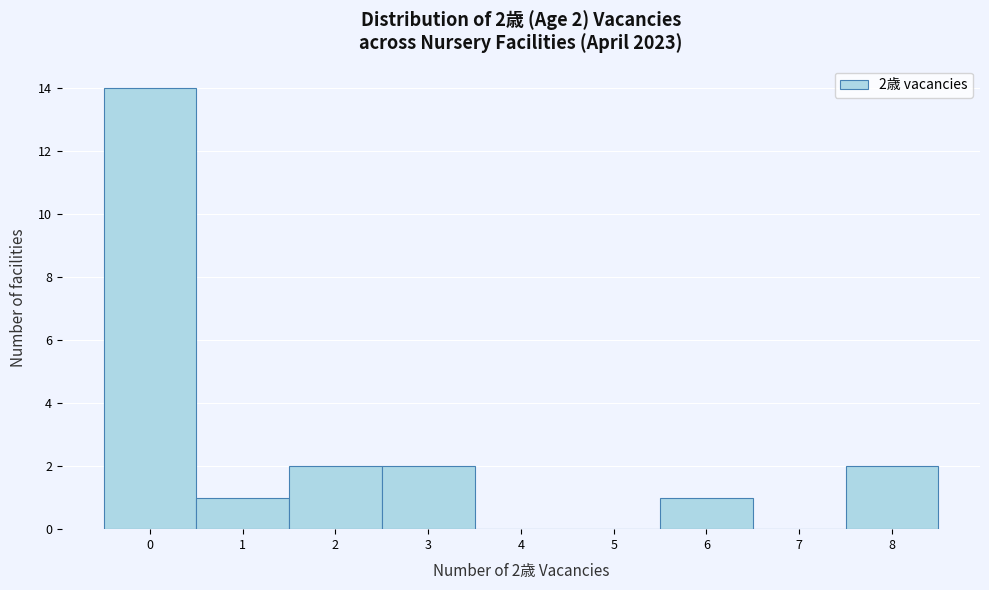

Over which range of the x-axis is the bar tallest?

-0.5 to 0.5